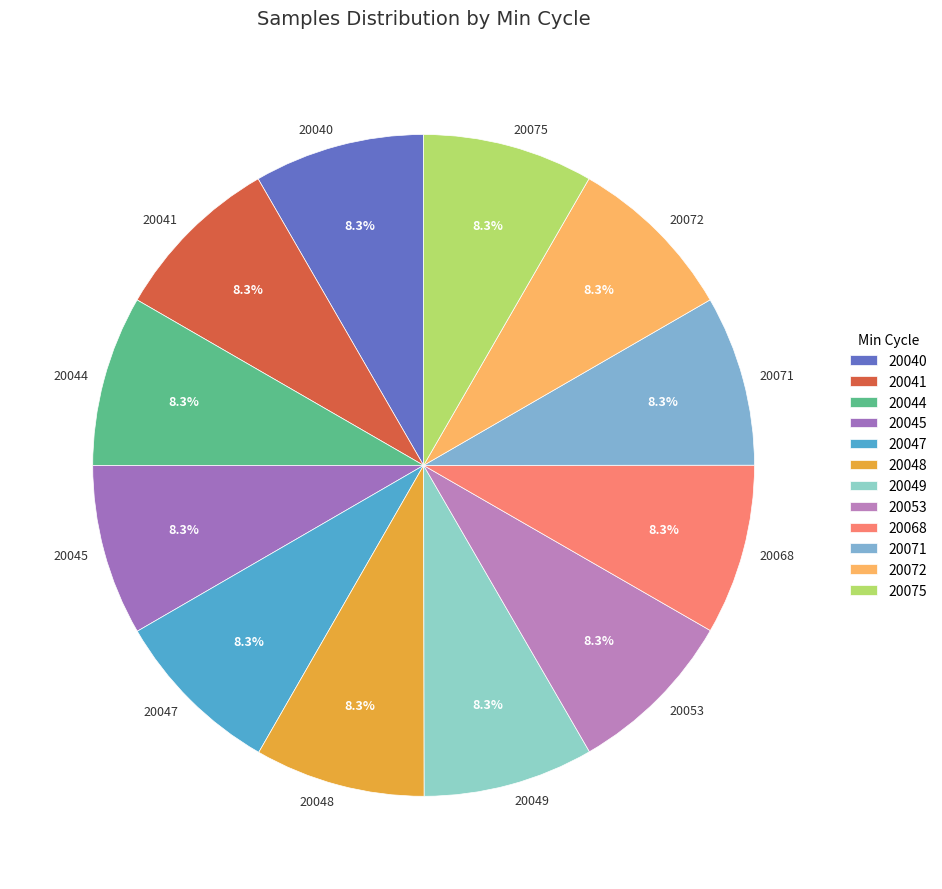

Is it true that 20072 is 1% of the pie?

False